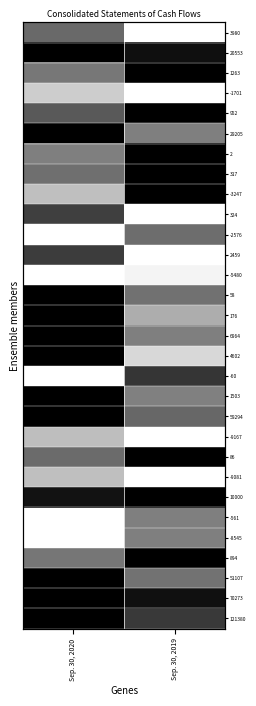

What is the difference between the maximum and minimum values in the 86 series?

0.8